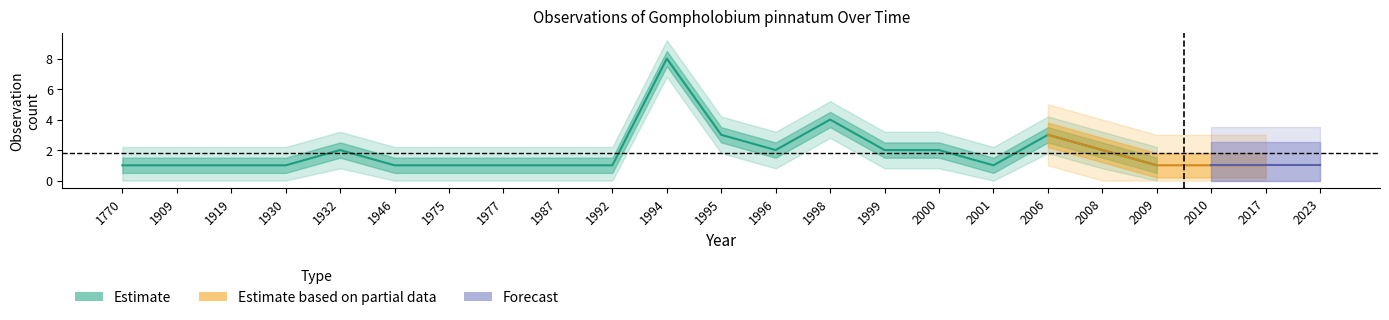

Is it true that the value at 15 is 2?

True